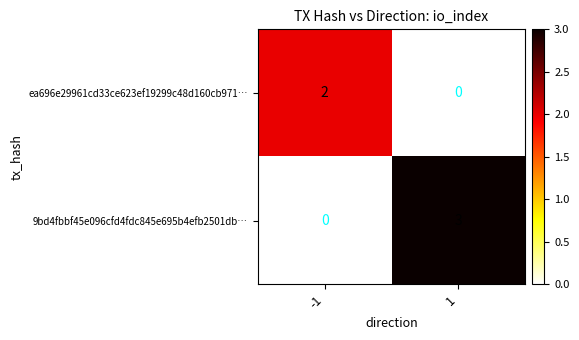

At 1, list the series in order from smallest to largest.

ea696e29961cd33ce623ef19299c48d160cb971…, 9bd4fbbf45e096cfd4fdc845e695b4efb2501db…